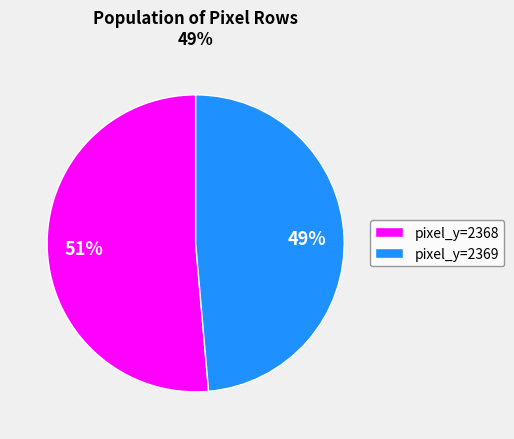

What percentage is the pixel_y=2369 slice, to the nearest percent?

49%